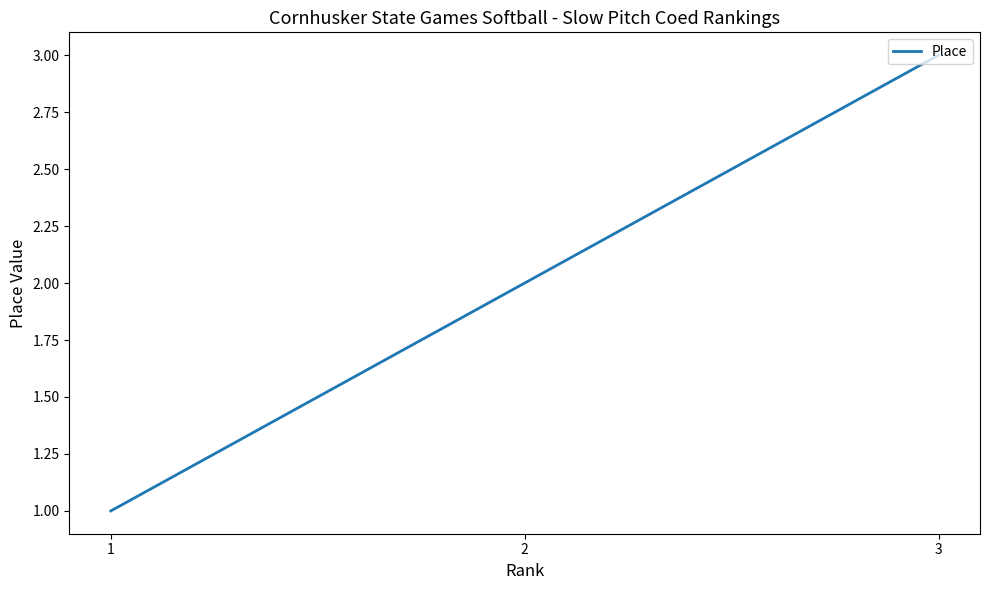

Reading left to right, list all the values displayed in this chart.

1=1	2=2	3=3